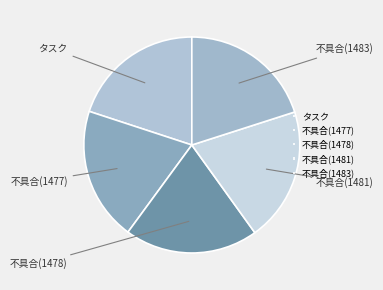

Count the number of slices in the pie.

5